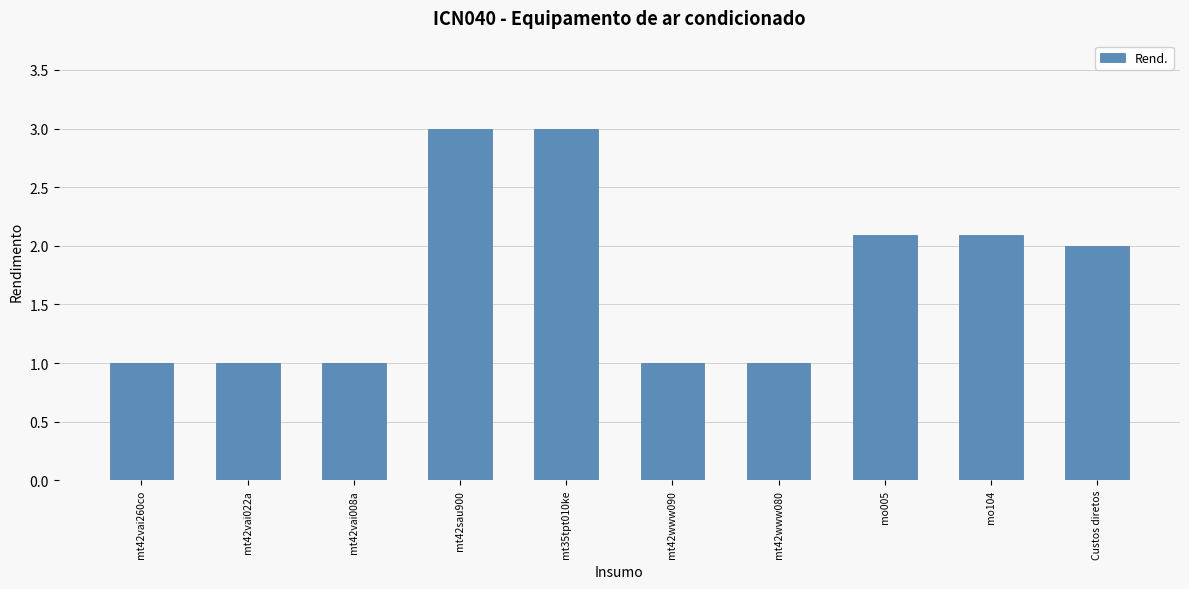

Is it true that the value at mt42sau900 is 3.0?

True